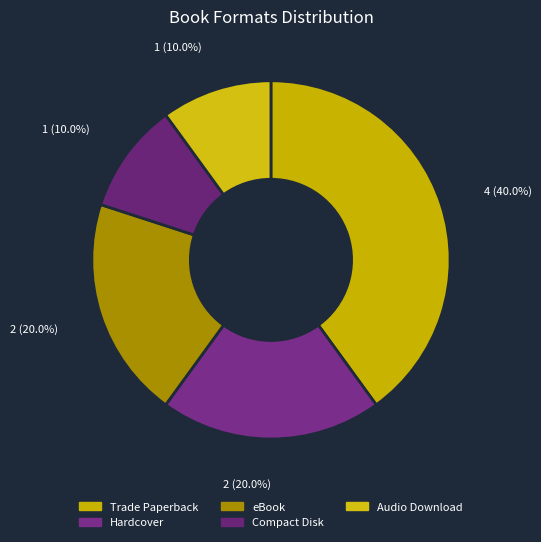

Count the number of slices in the pie.

5